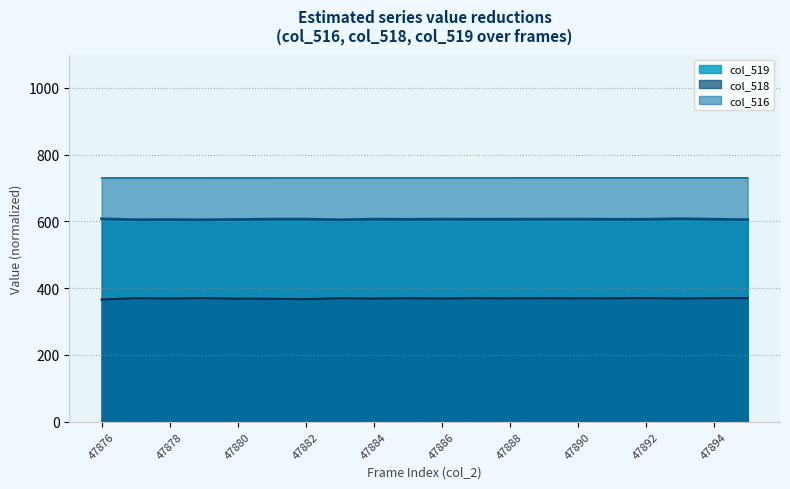

How many data points does each series have?

20